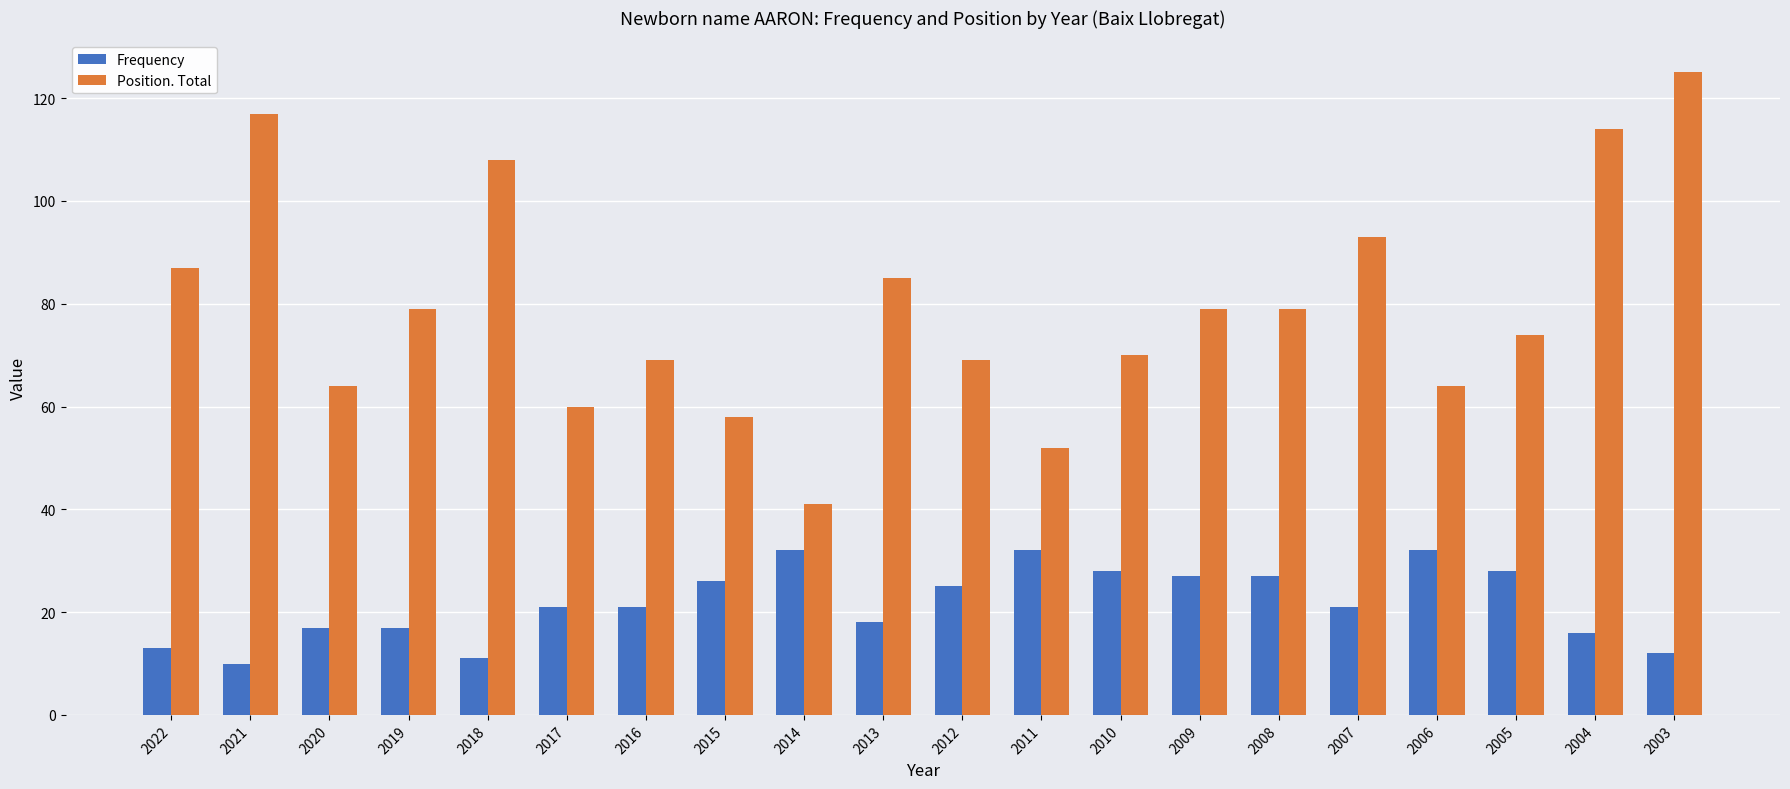

Which label corresponds to the largest value in the chart?

2003